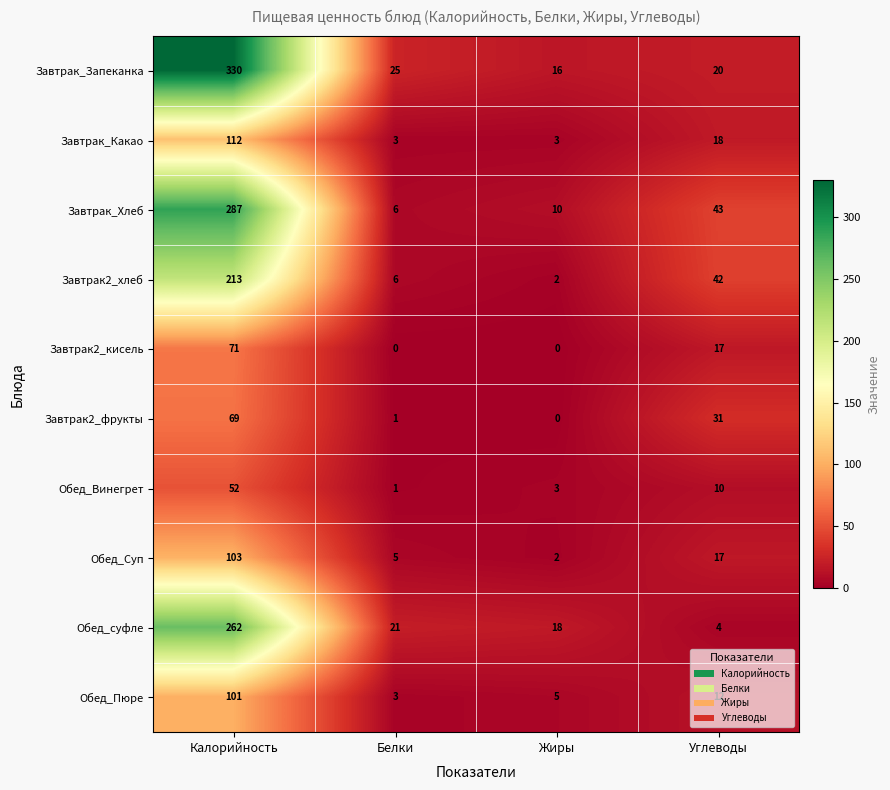

Between Калорийность and Углеводы, which series saw the biggest shift?

Завтрак_Запеканка